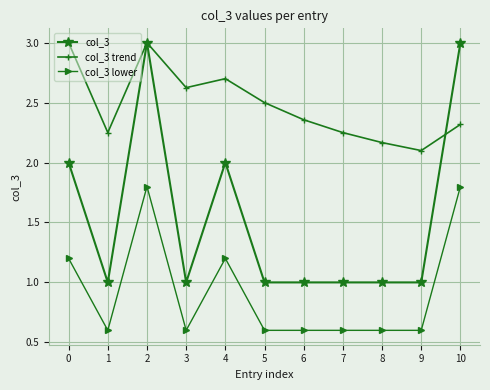

List the series in order of their overall mean, highest first.

col_3 trend, col_3, col_3 lower